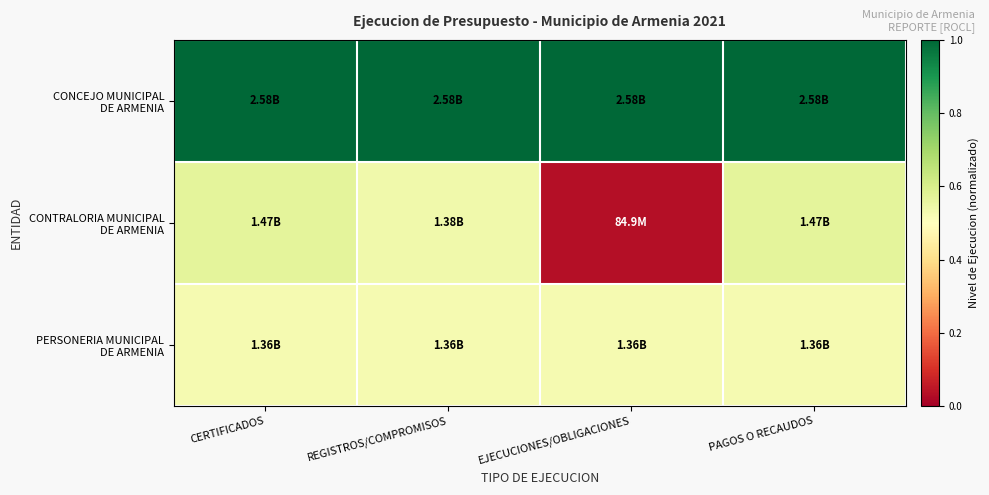

Rank the series at EJECUCIONES/OBLIGACIONES from highest to lowest value.

CONCEJO MUNICIPAL DE ARMENIA, PERSONERIA MUNICIPAL DE ARMENIA, CONTRALORIA MUNICIPAL DE ARMENIA